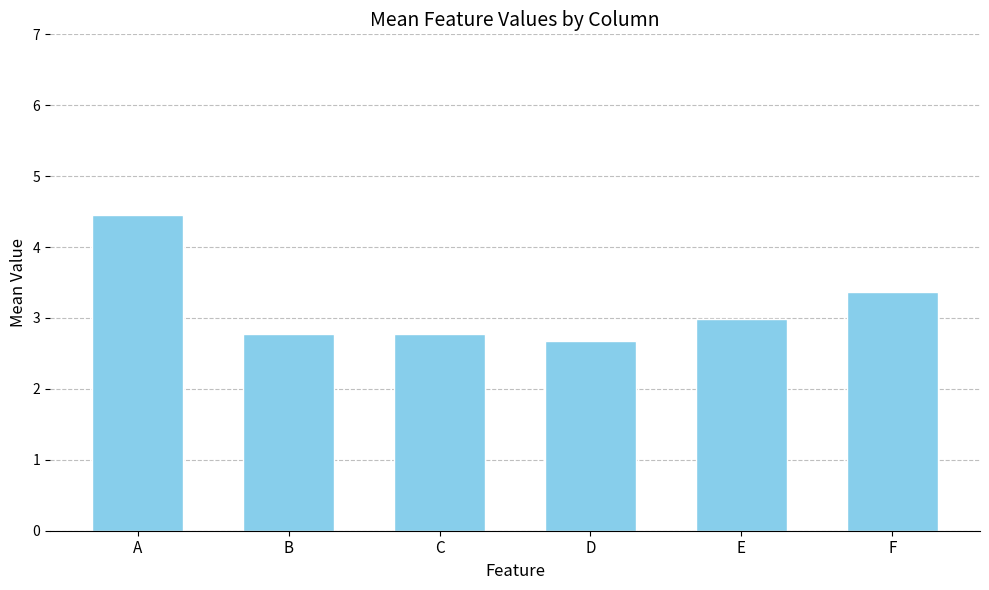

Which category has the lowest value across all series?

D